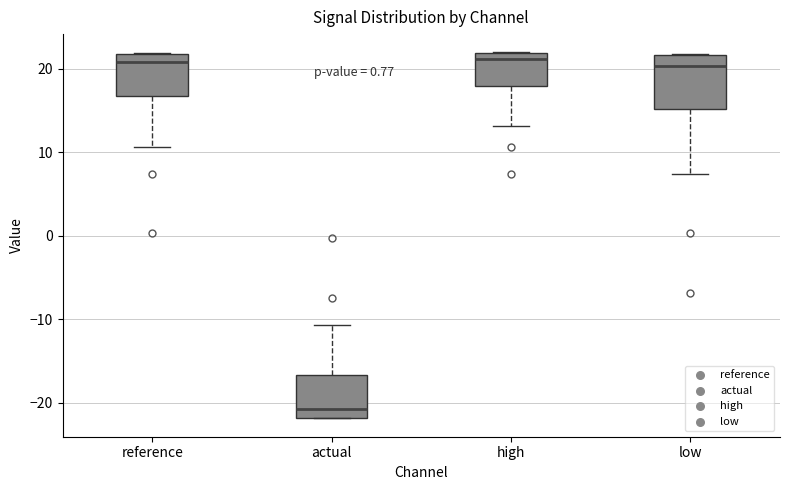

Reading left to right, read every box against the y-axis: the position of its median line, the range the box covers, and the ends of its whiskers. The values are not printed on the chart, so give them approximately, as read against the axis.

reference: median 21, box 17 to 22, whiskers 11 to 22
actual: median -21, box -22 to -17, whiskers -22 to -11
high: median 21, box 18 to 22, whiskers 13 to 22
low: median 20, box 15 to 22, whiskers 7 to 22